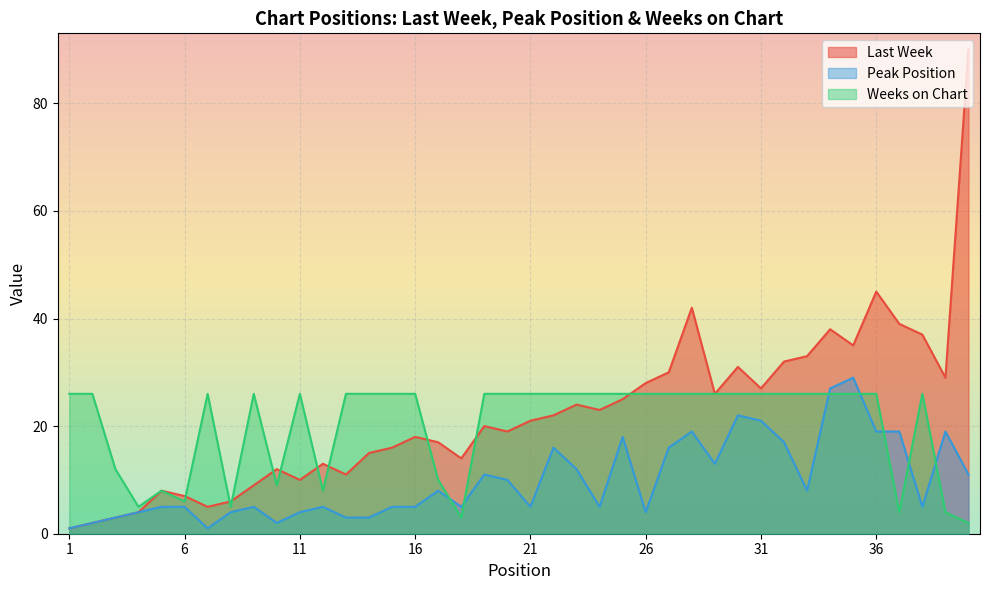

Which series has the largest total across all categories?

Last Week